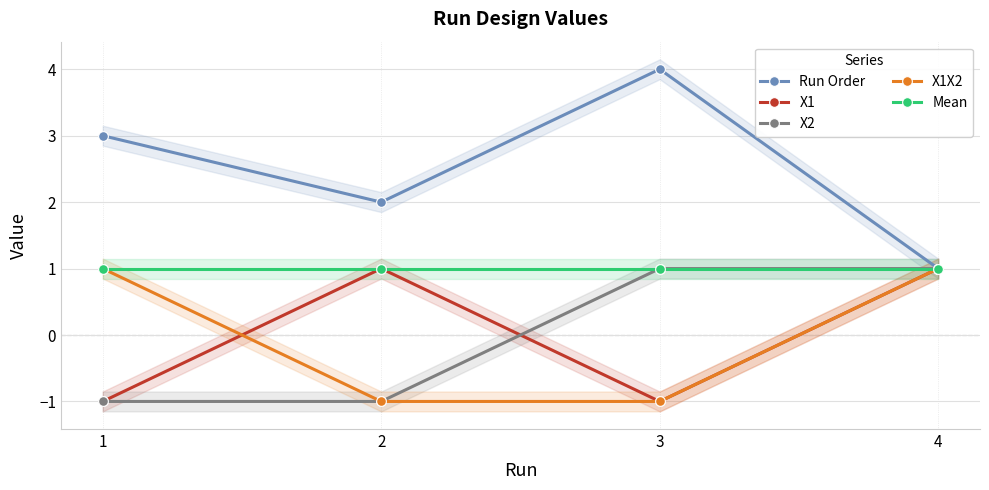

Count the X2 values in the range -1 to 1.

4